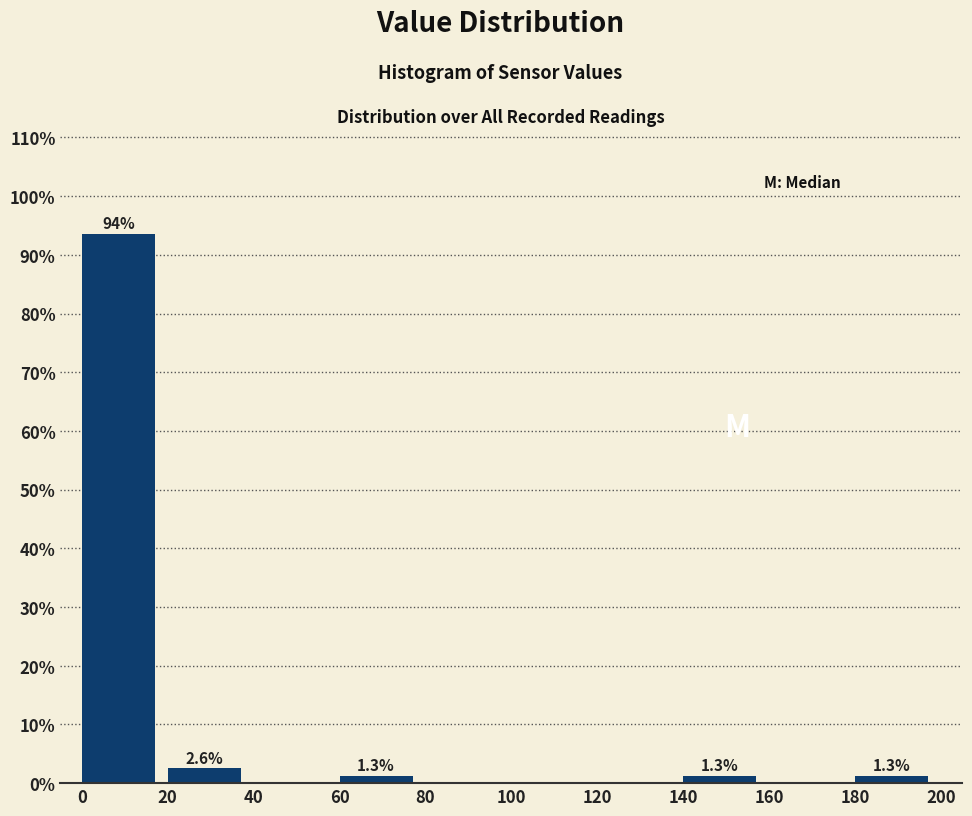

Which range on the x-axis has the tallest bar?

0 to 20